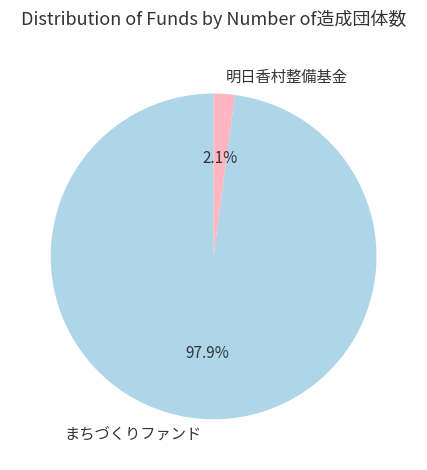

To the nearest percent, what percentage of the pie is 明日香村整備基金?

2%